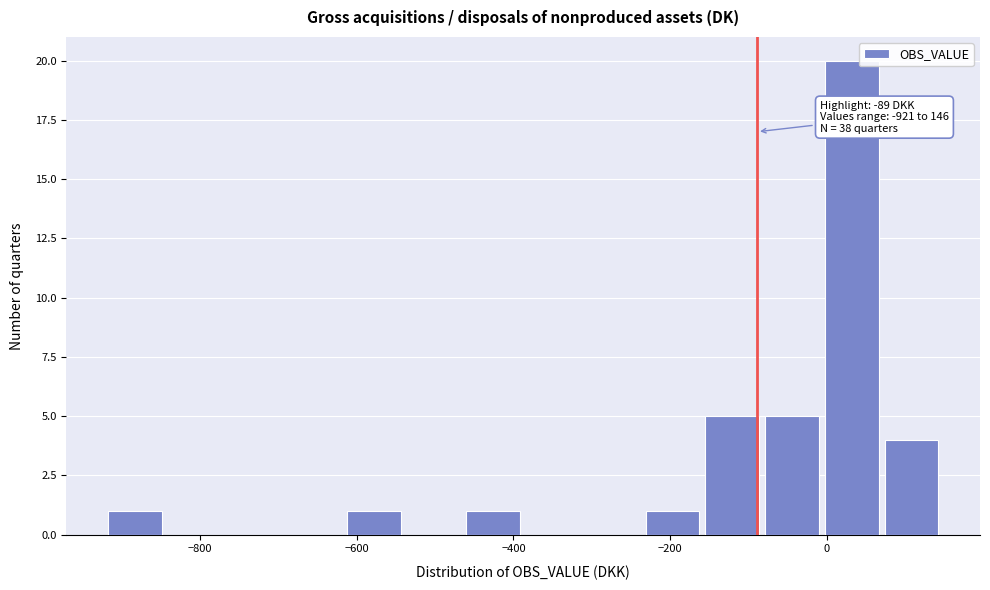

Read against the x-axis, roughly where is the centre of the tallest bar?

40